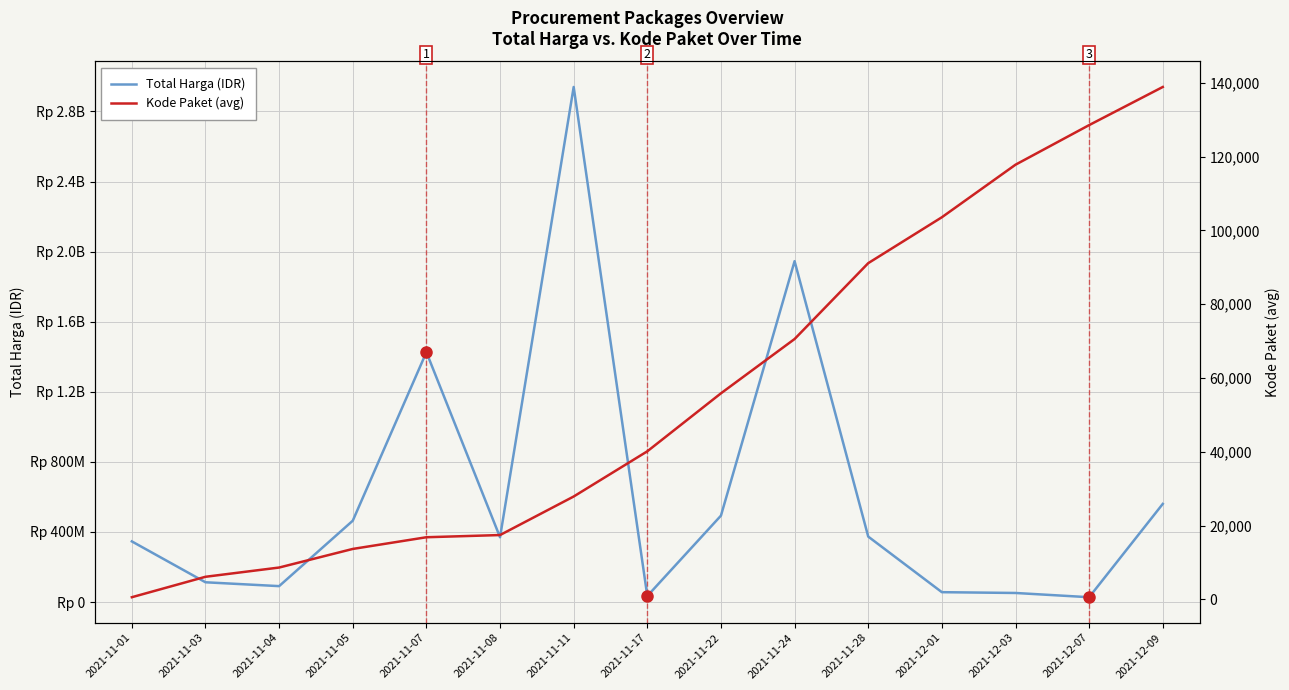

How many values in the Total Harga (IDR) series are below 369565800?

7